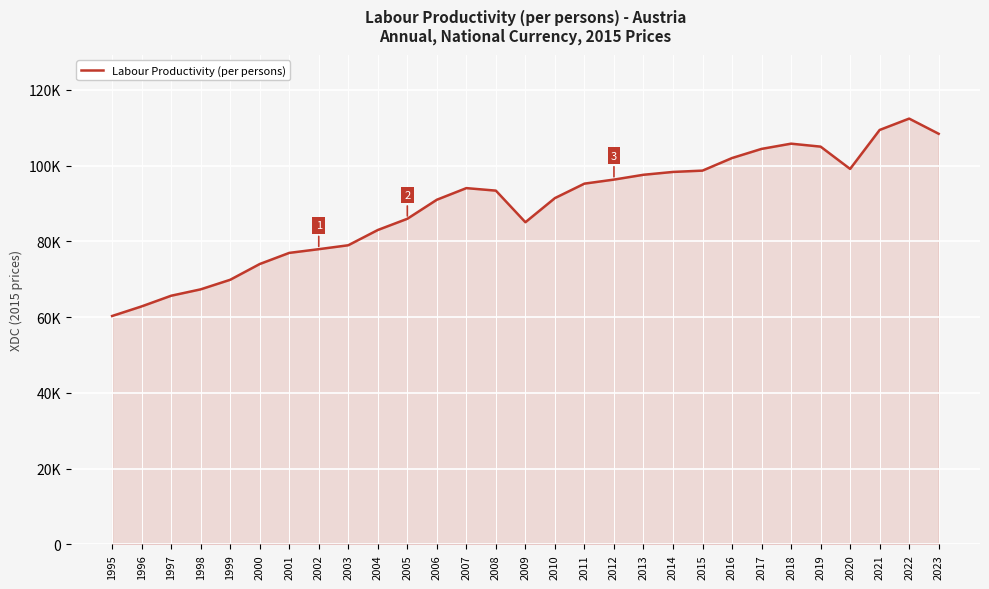

What is the change in value from 1995 to 2013?

+37285.7